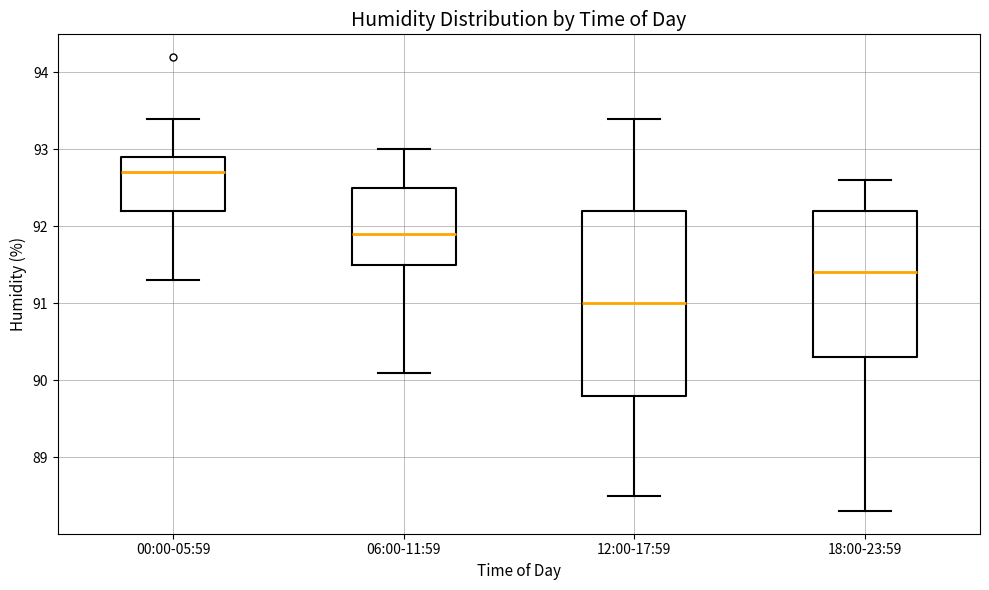

Which box is the tallest, from its lower edge to its upper edge?

12:00-17:59